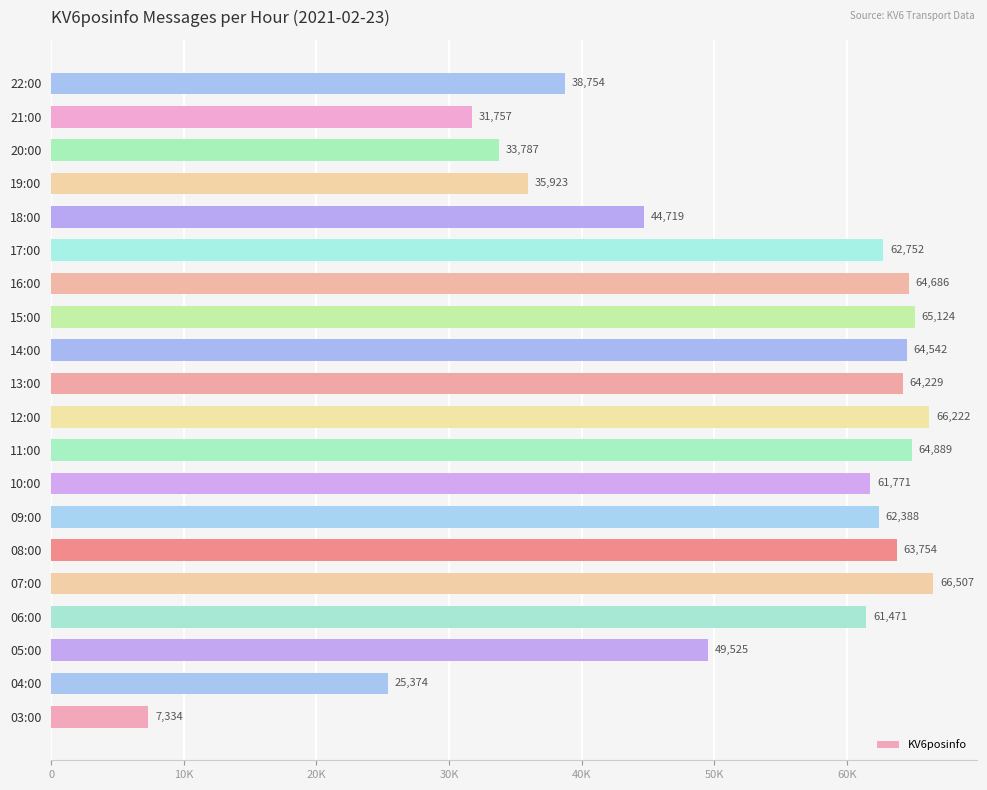

What is the difference between the maximum and second lowest values?

41133